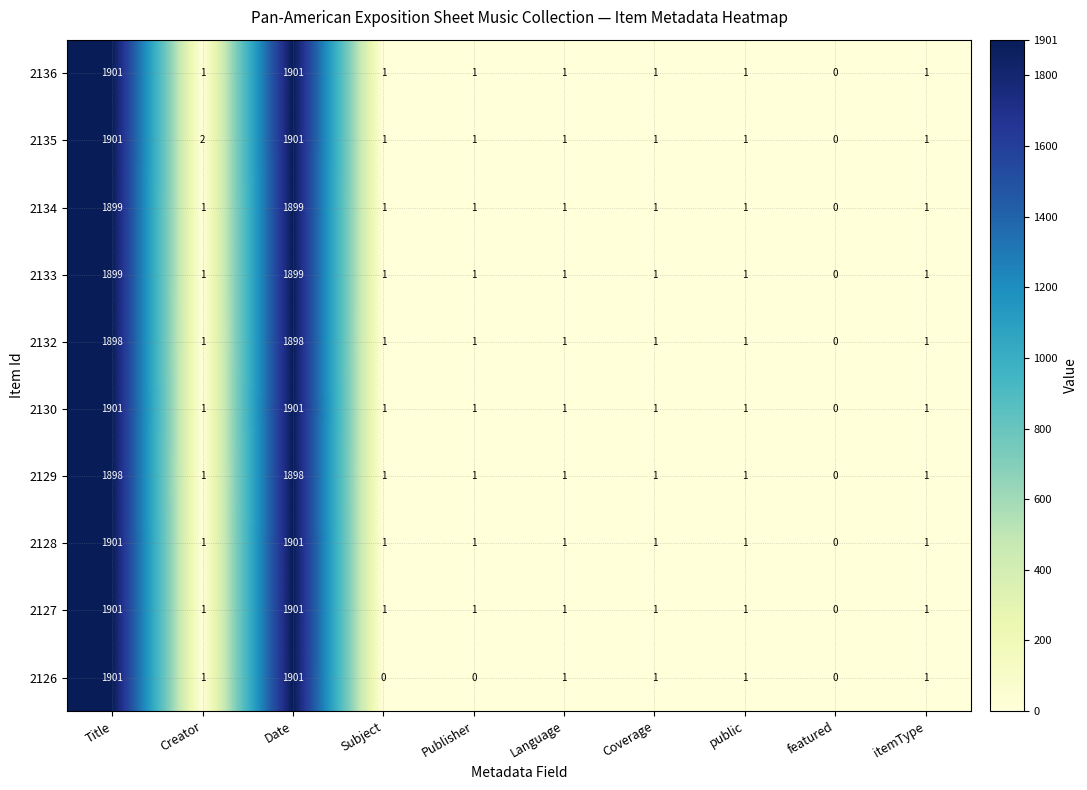

How many categories are shown in the chart?

10